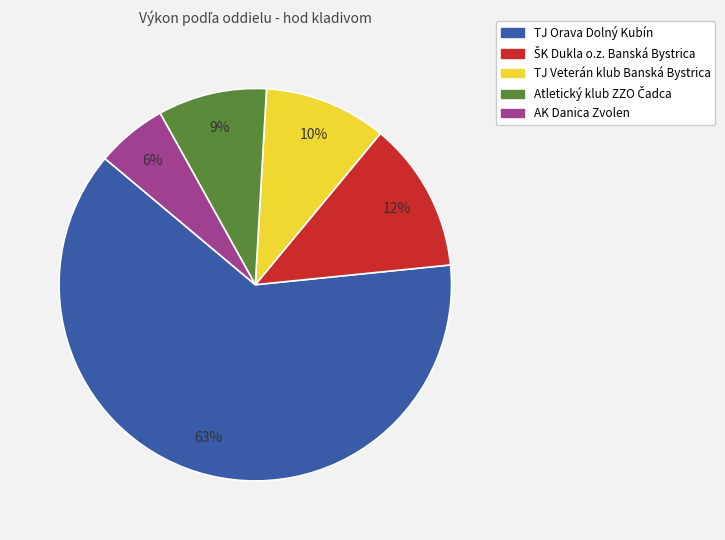

Which category has the smallest portion of the pie?

AK Danica Zvolen